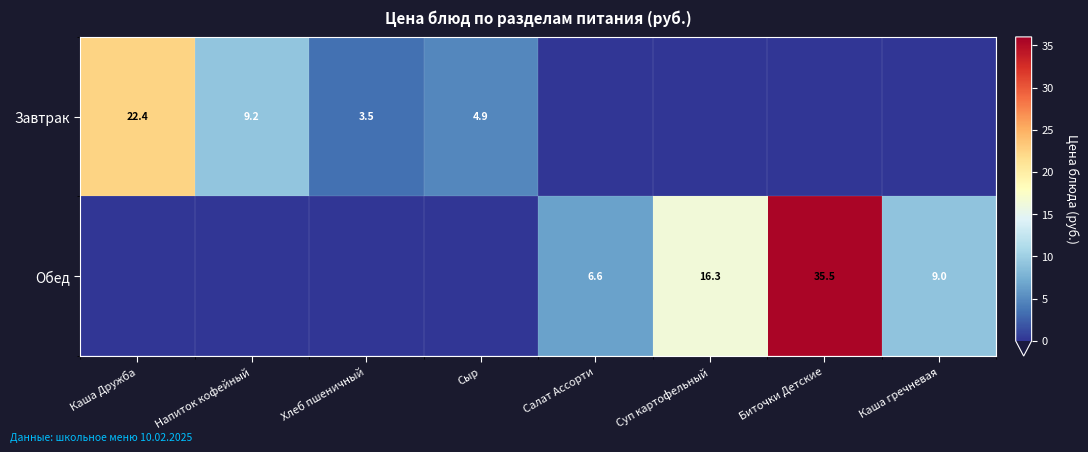

What is the total value across all series at Сыр?

4.9